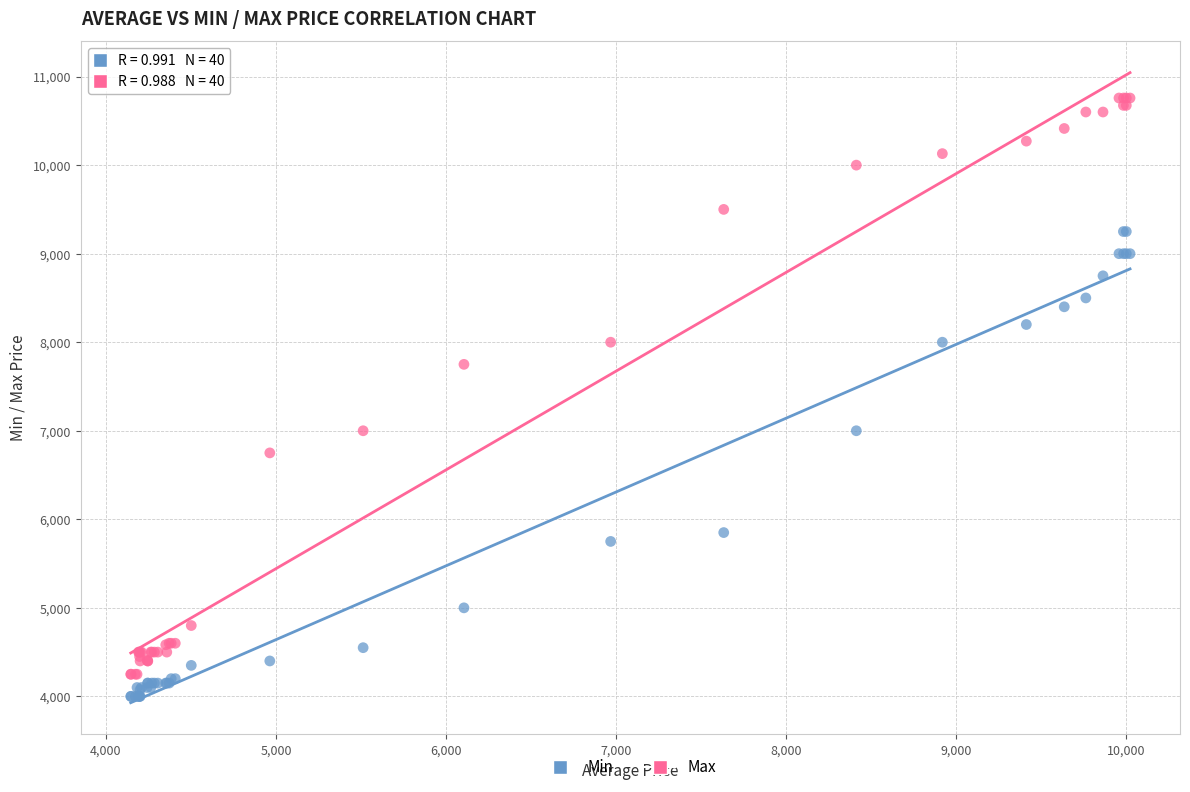

What is the X range (max minus min) for the scatter plot?

5878